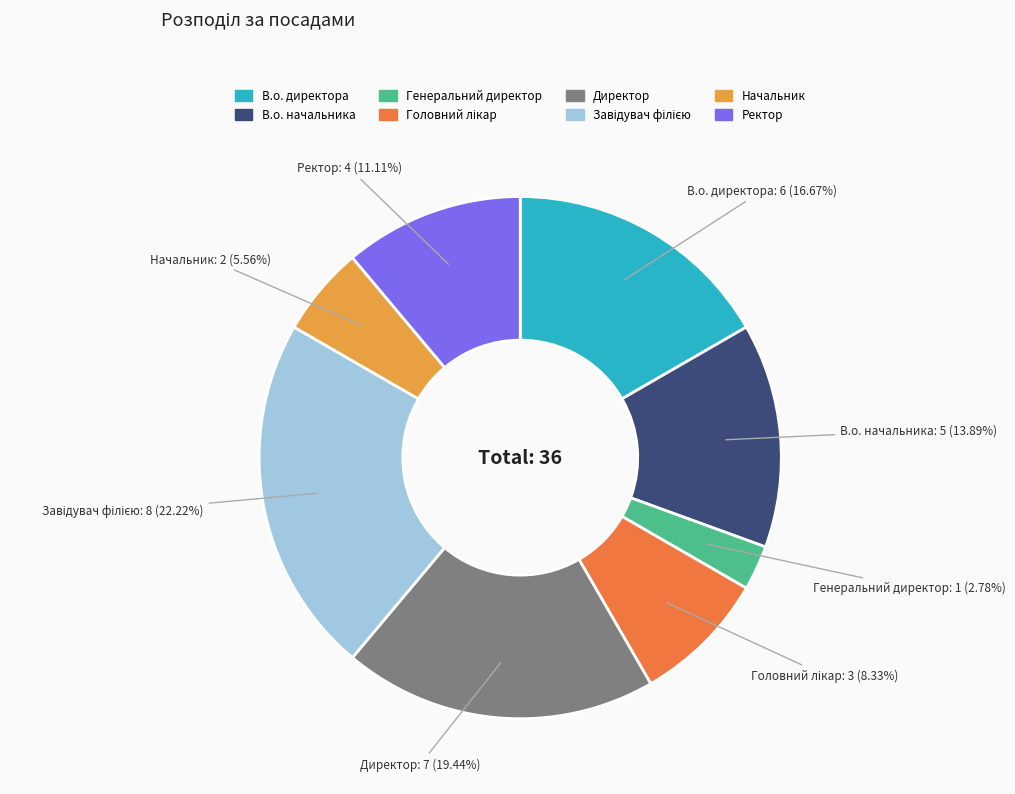

True or false: Генеральний директор accounts for 3% of the total.

True